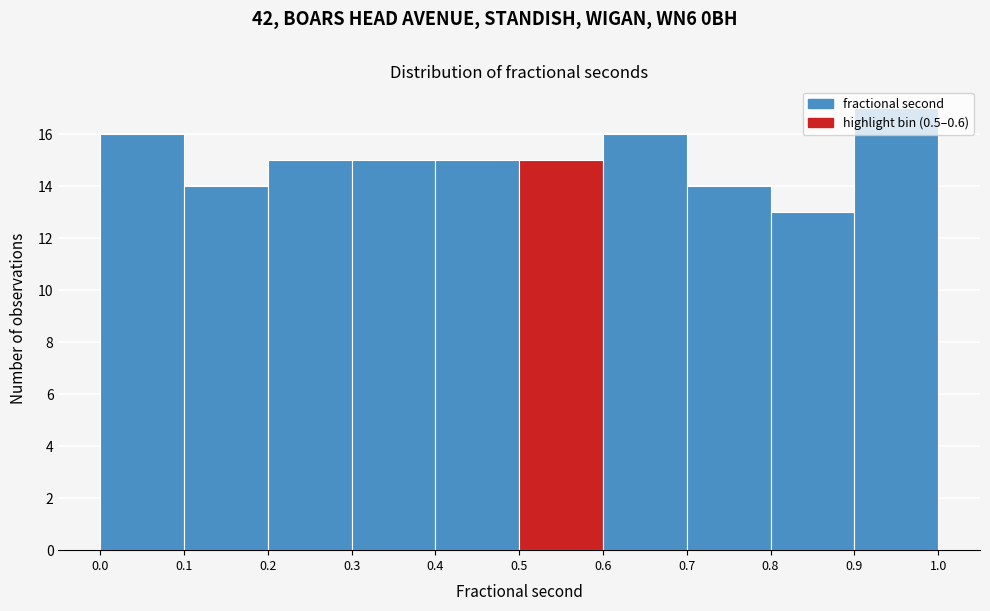

Reading left to right, list every bar in this chart as the range it spans on the x-axis followed by its height. The values are not printed on the chart, so give them approximately, as read against the axis.

0.0 to 0.1: 16
0.1 to 0.2: 14
0.2 to 0.3: 15
0.3 to 0.4: 15
0.4 to 0.5: 15
0.5 to 0.6: 15
0.6 to 0.7: 16
0.7 to 0.8: 14
0.8 to 0.9: 13
0.9 to 1.0: 17